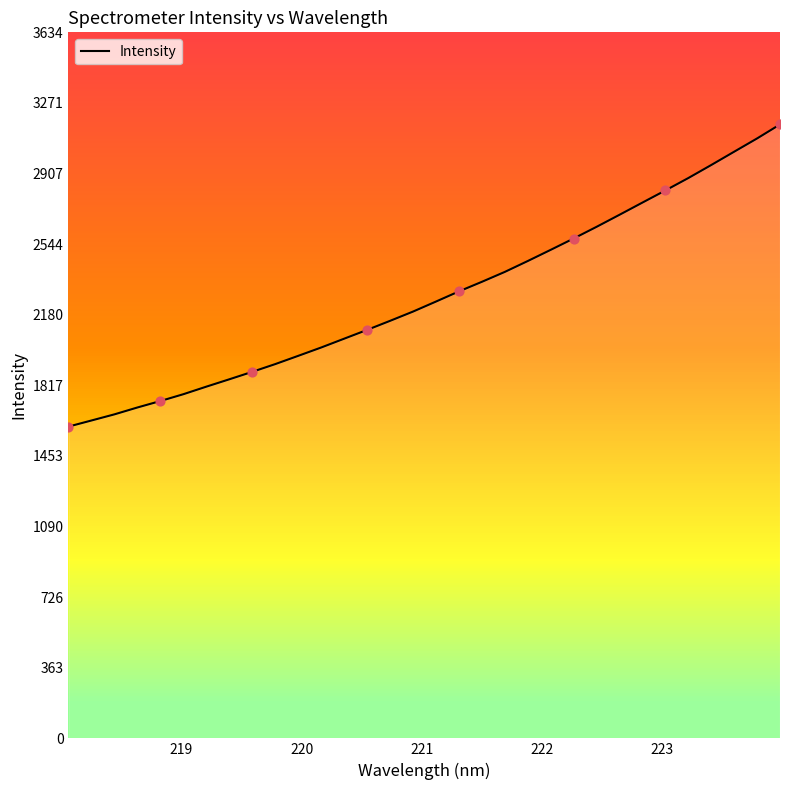

What is the maximum value for Intensity?

3160.6